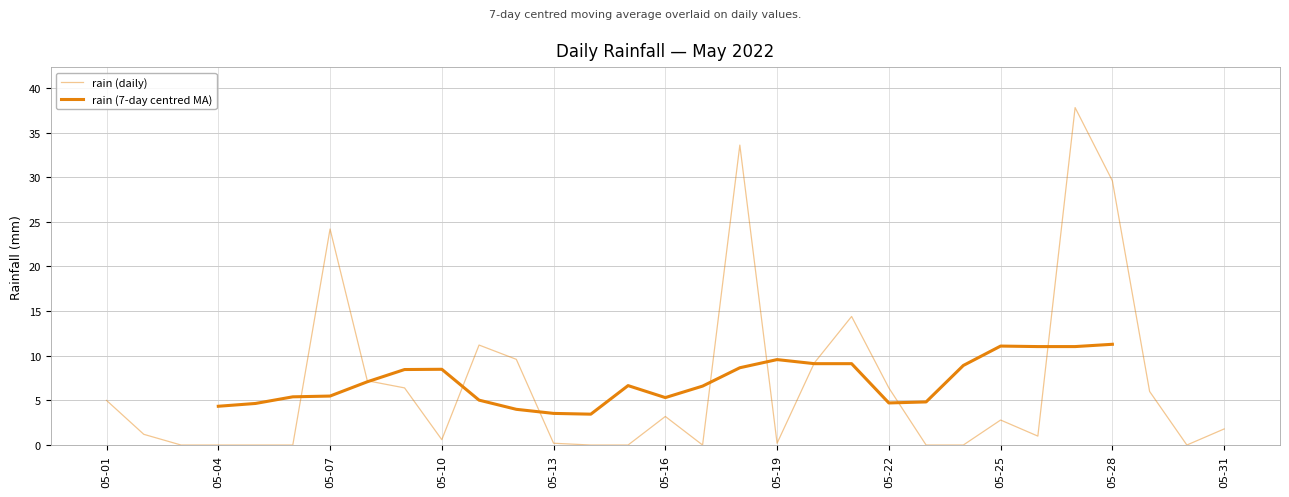

Is the value of rain (7-day centred MA) at 12 greater than the value of rain (daily) at 29?

Yes